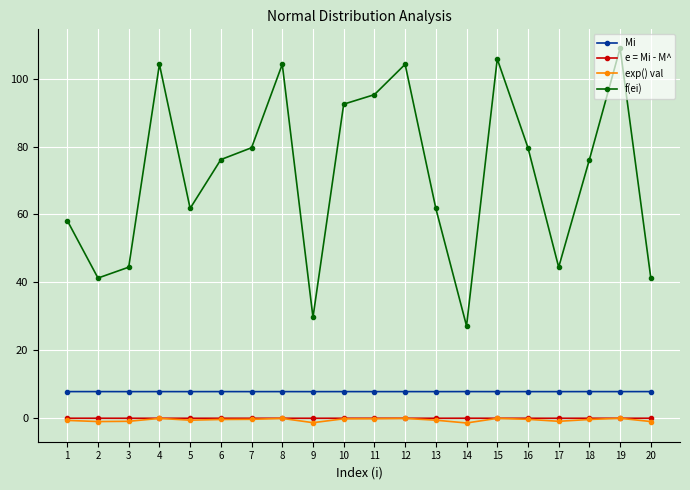

The f(ei) series shows 44.5 at 3. True or false?

True